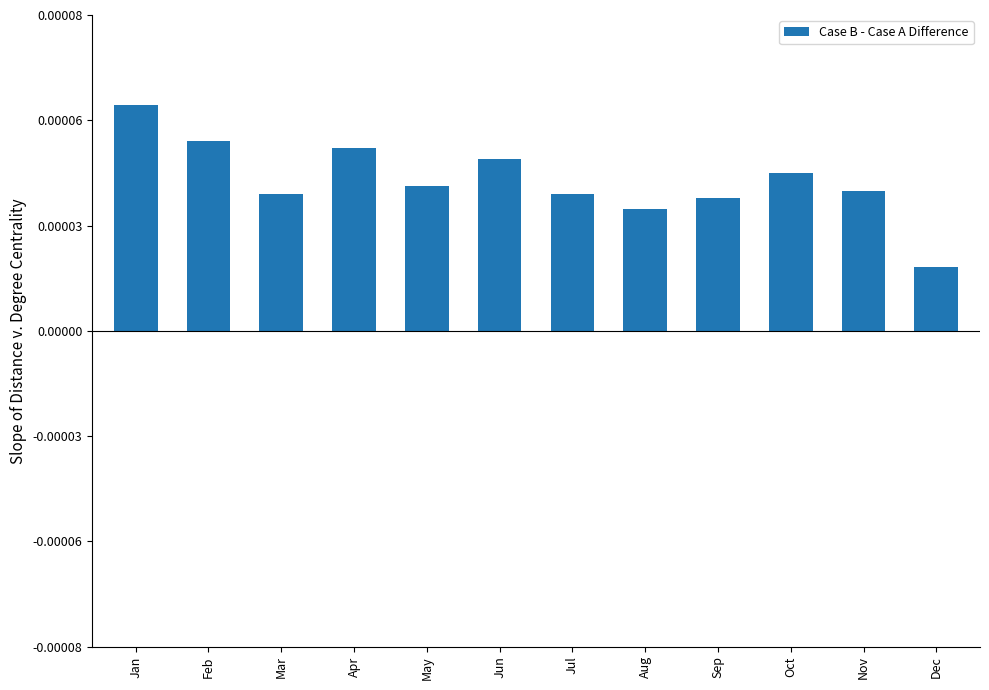

Between Dec and Sep, which is larger?

Sep